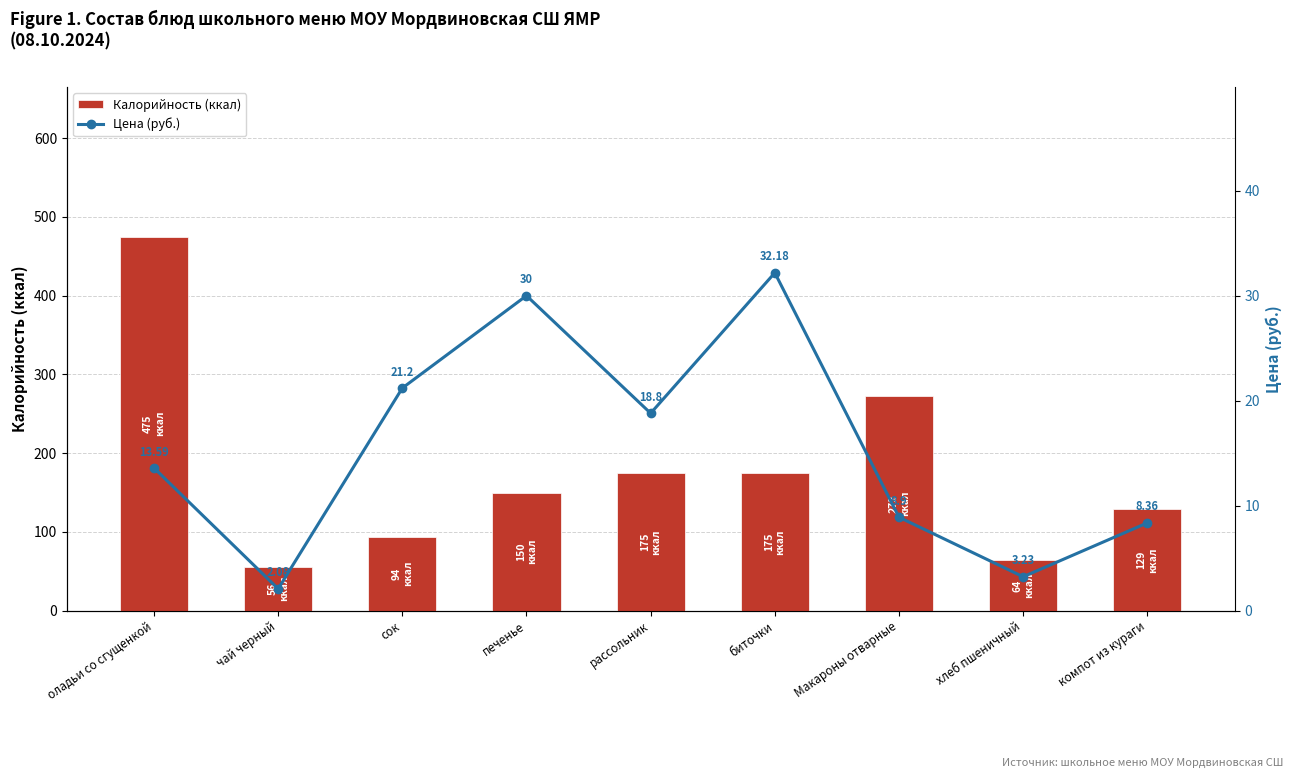

What is the sum of all Калорийность (ккал) values?

1590